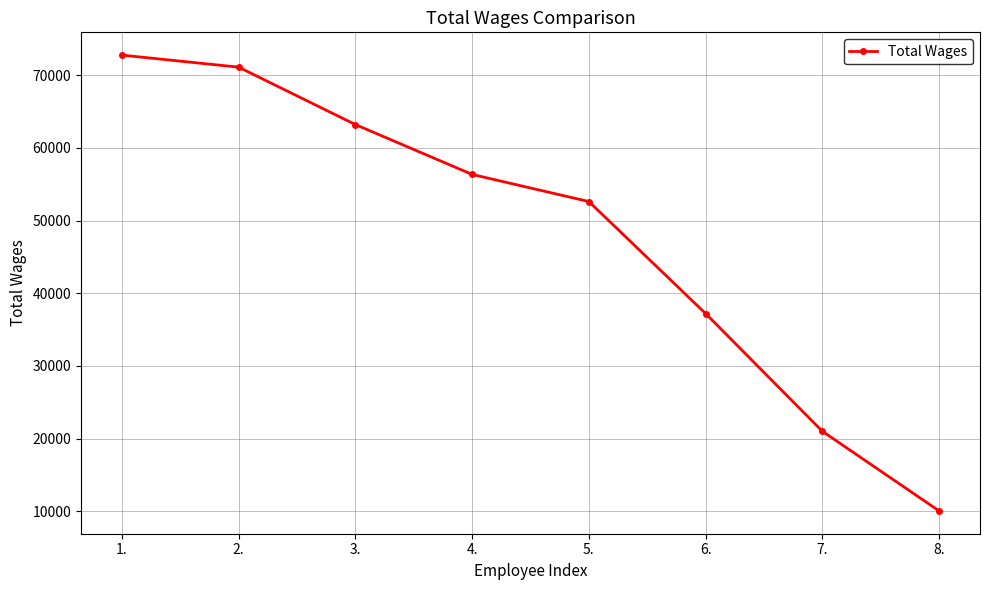

List the labels in order of value, largest first.

1., 2., 3., 4., 5., 6., 7., 8.